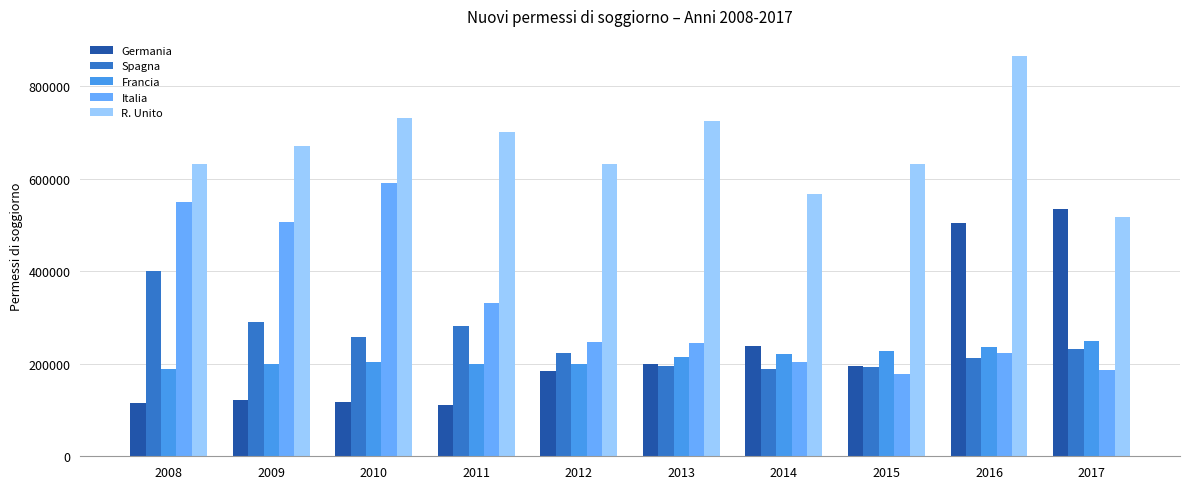

What is the highest value of the Francia series?

250175